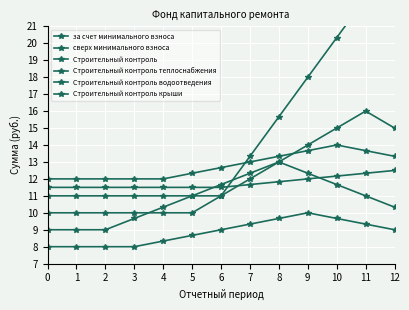

True or false: Строительный контроль крыши has more than 0 interior local peaks.

False